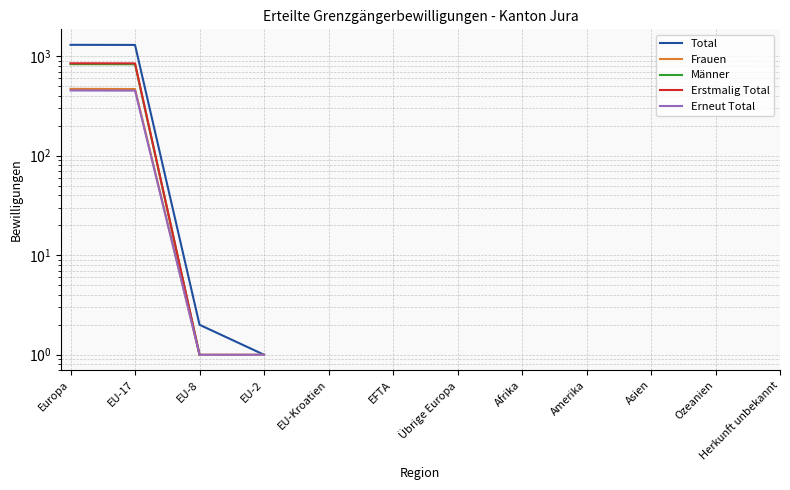

True or false: Frauen and Erstmalig Total intersect in this chart.

False